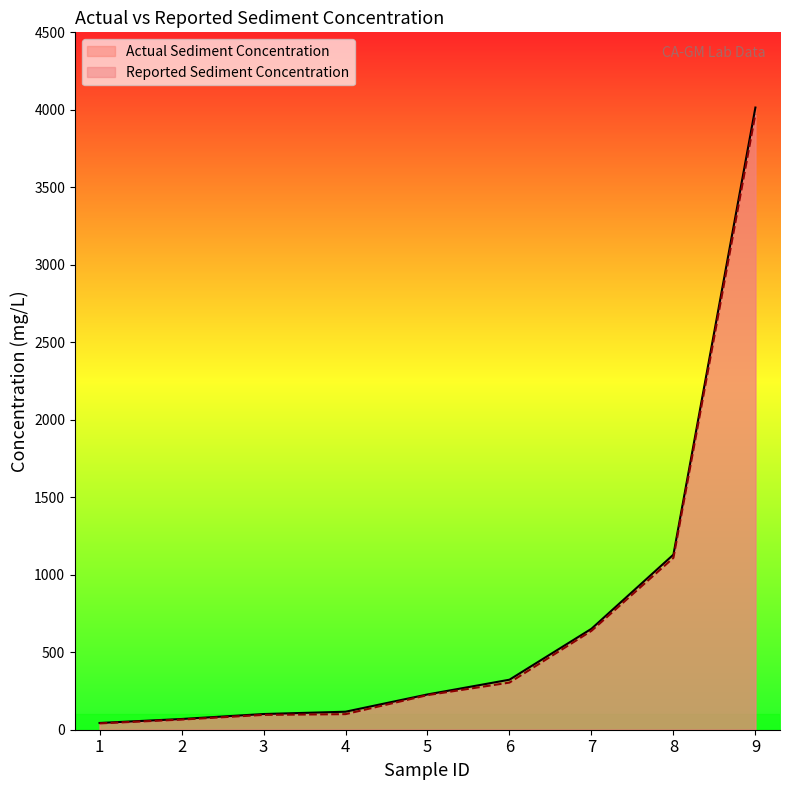

What are all the series names shown in the legend?

Actual Sediment Concentration, Reported Sediment Concentration